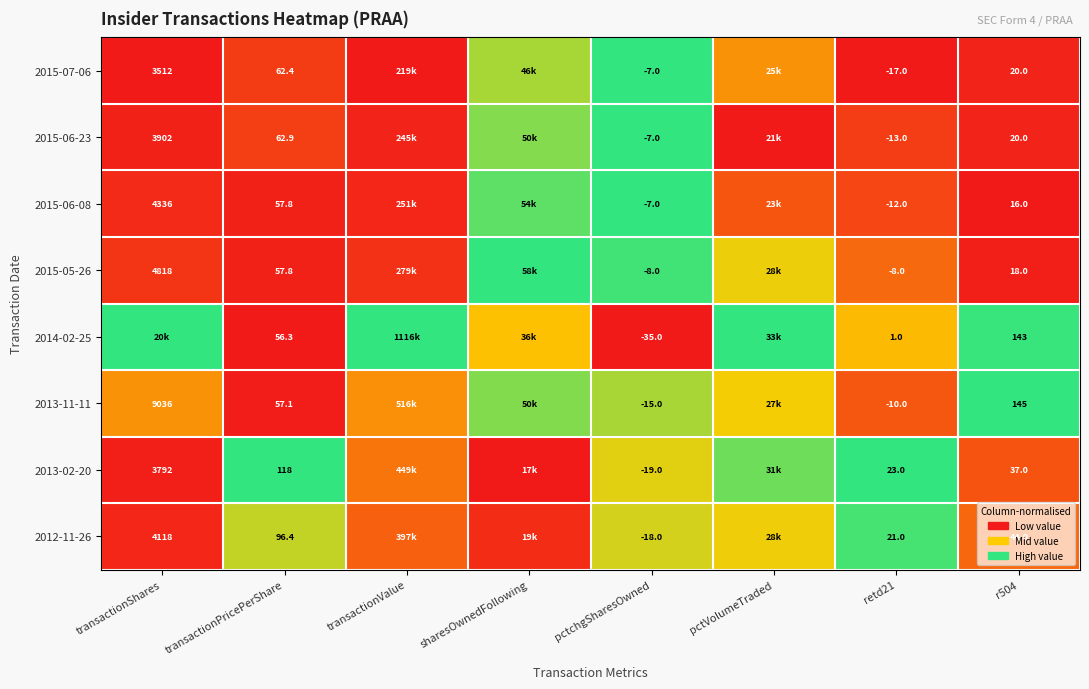

How many distinct data groups are displayed?

8